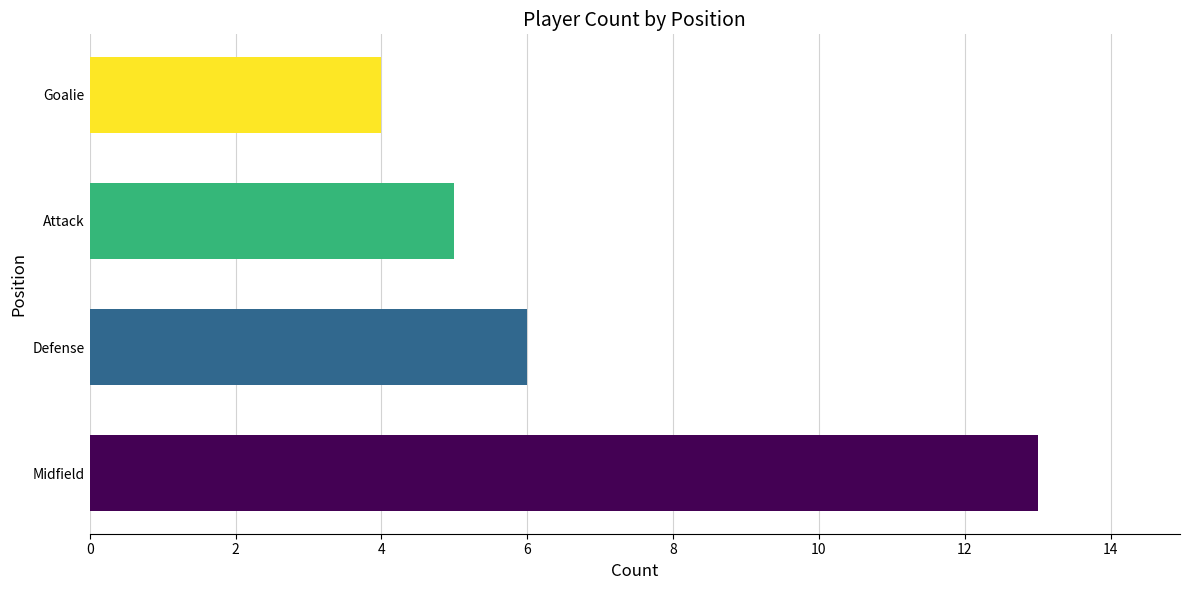

The chart shows a value of 3 at Attack. True or false?

False